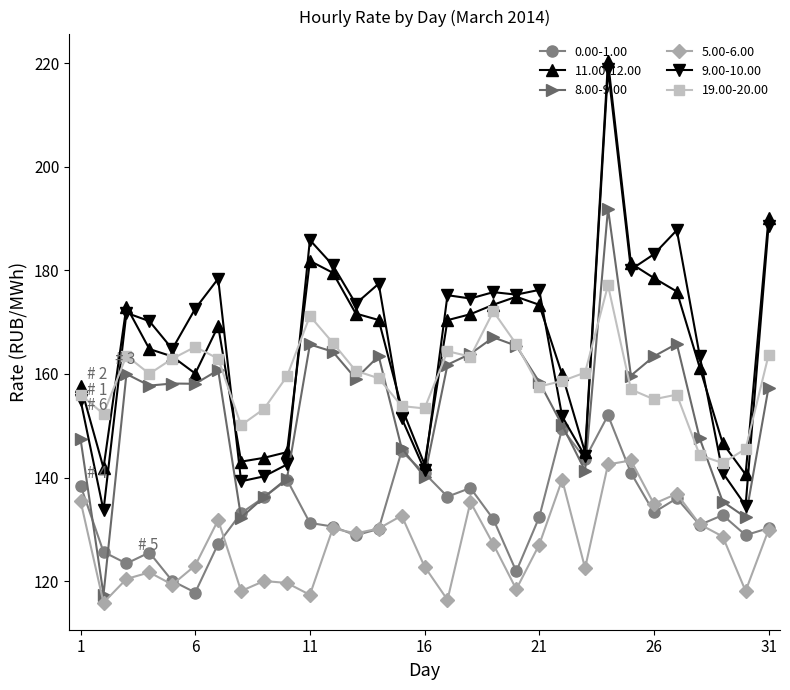

What is the smallest value displayed?

115.9